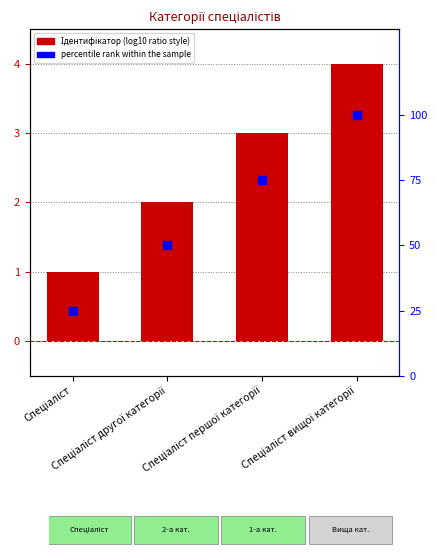

Which series contains the lowest Y value?

Ідентифікатор